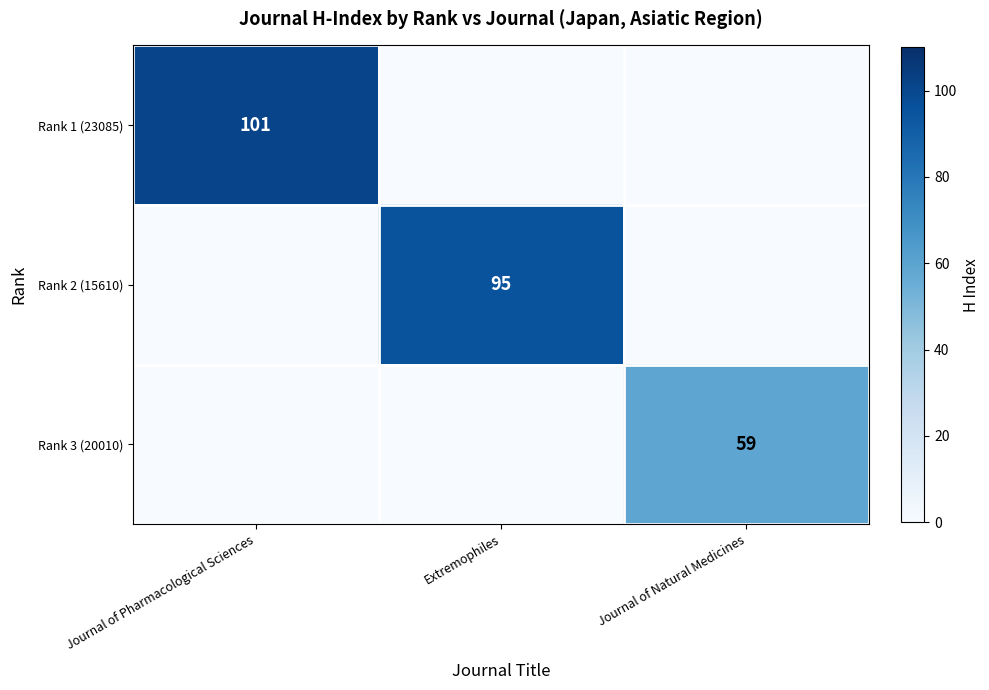

True or false: Rank 3 (20010) has a value of 102 at Journal of Natural Medicines.

False